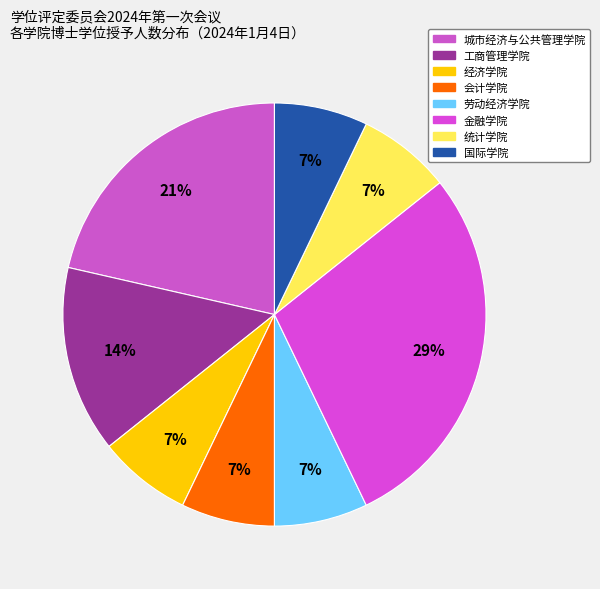

To the nearest percent, what portion does 会计学院 represent?

7%